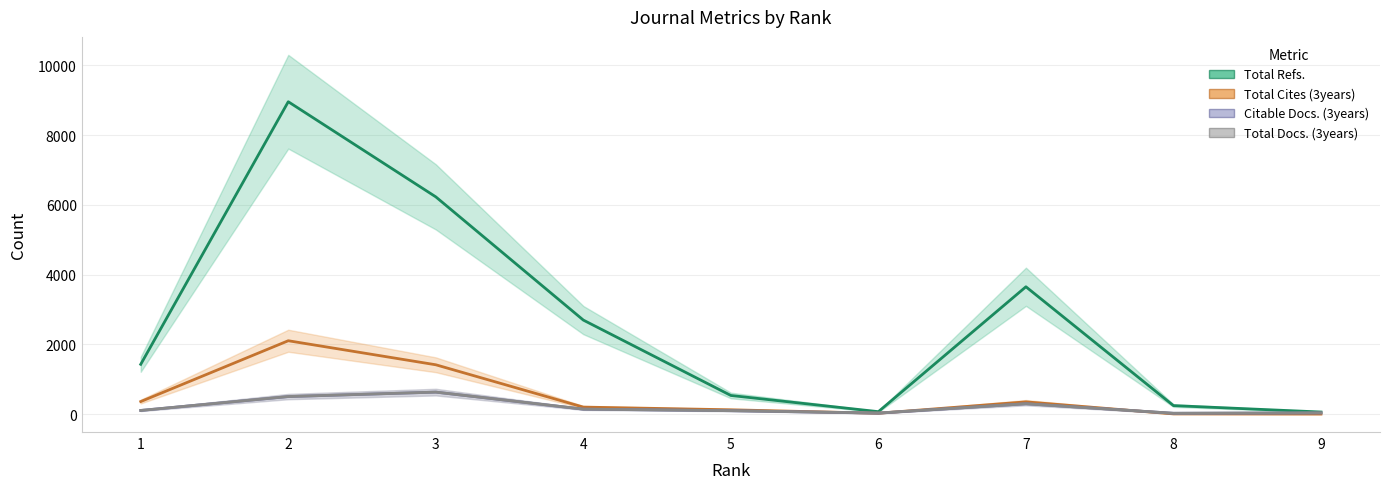

At which category is the sum across all series the highest?

2